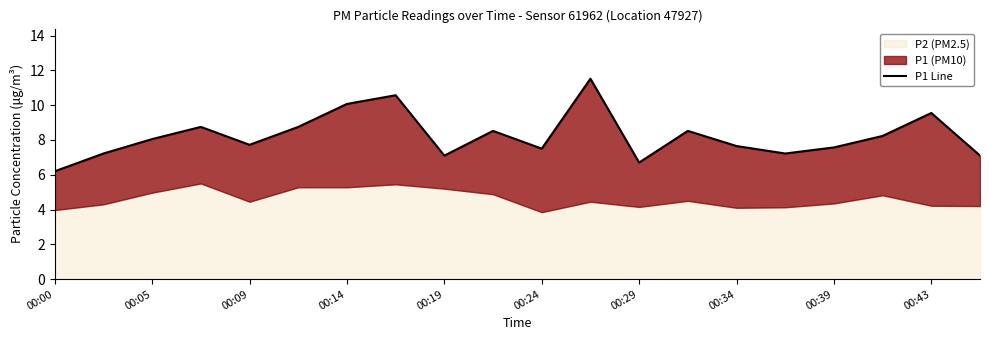

At which category does the chart reach its minimum across all series?

00:00